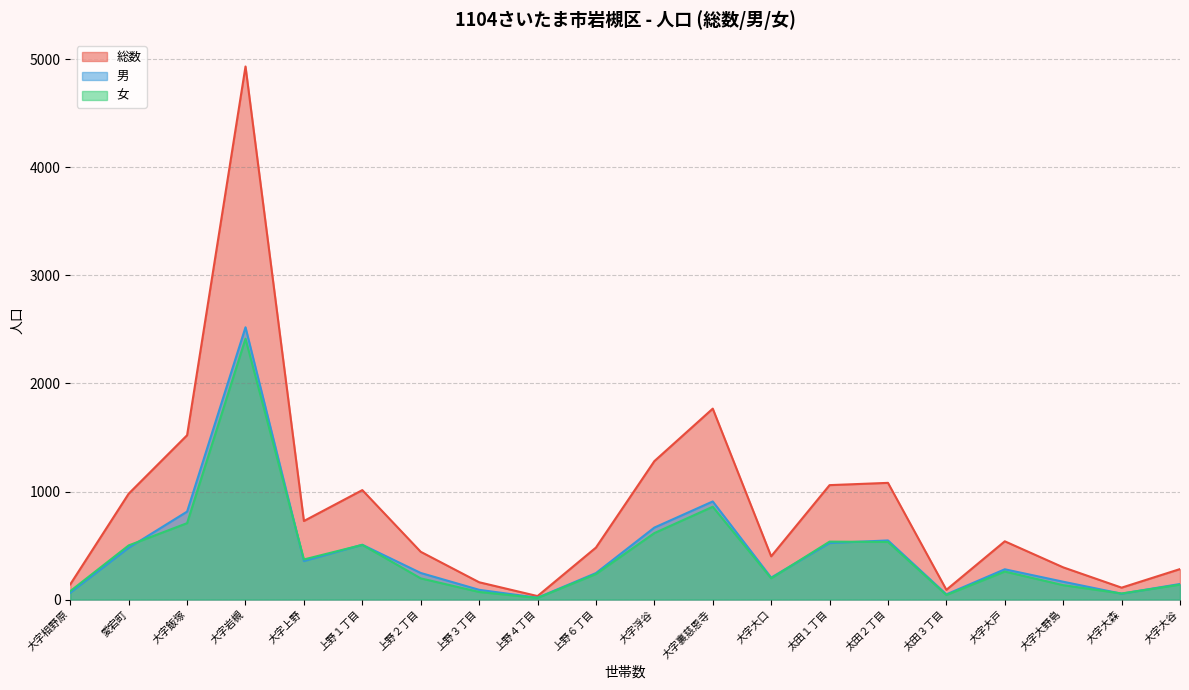

At which label does 男 reach its minimum?

上野４丁目